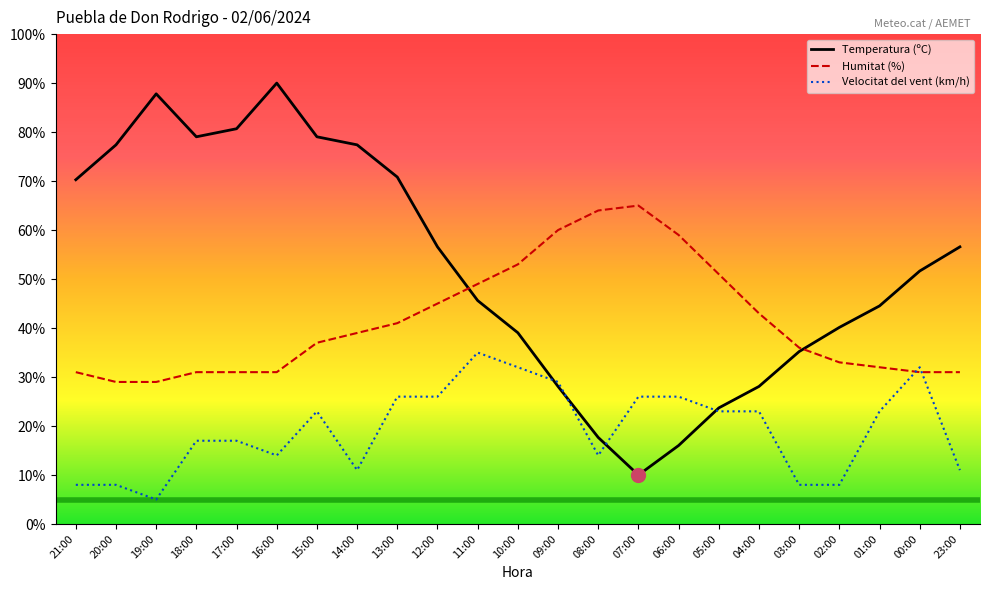

The Velocitat del vent (km/h) series shows 18.5 at 11:00. True or false?

False